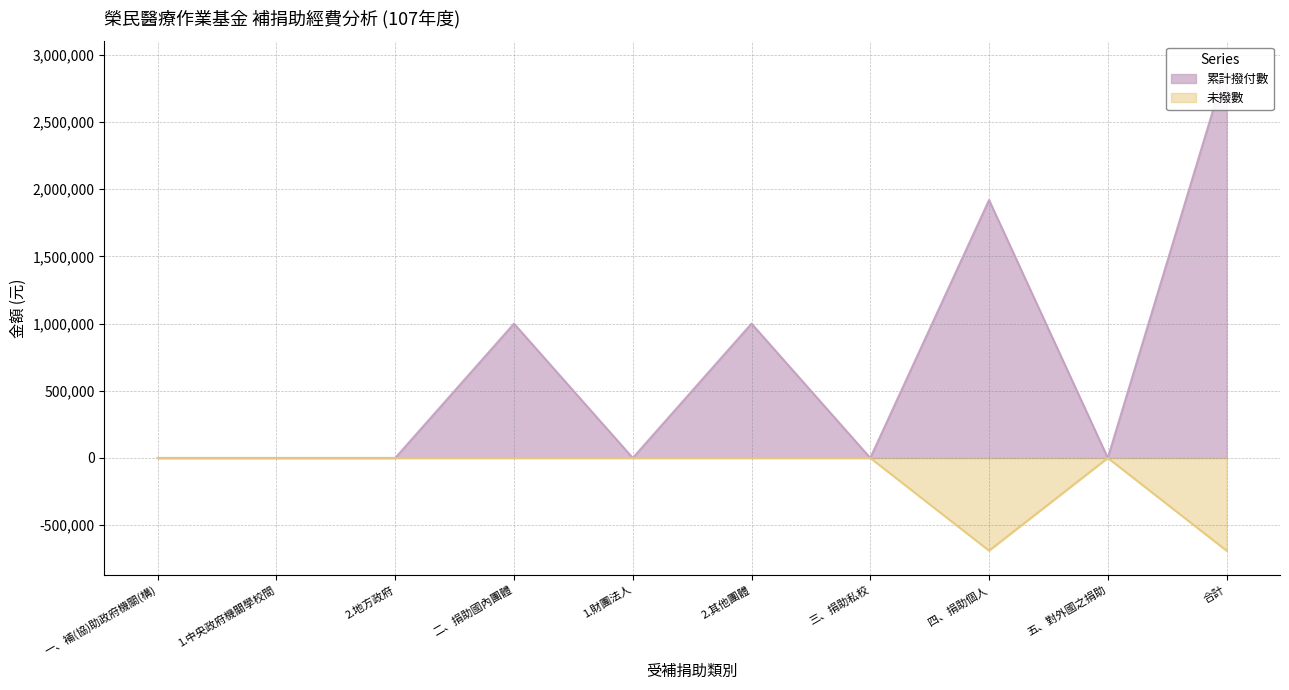

In 未撥數, how many points are lower than both neighbors (excluding endpoints)?

1